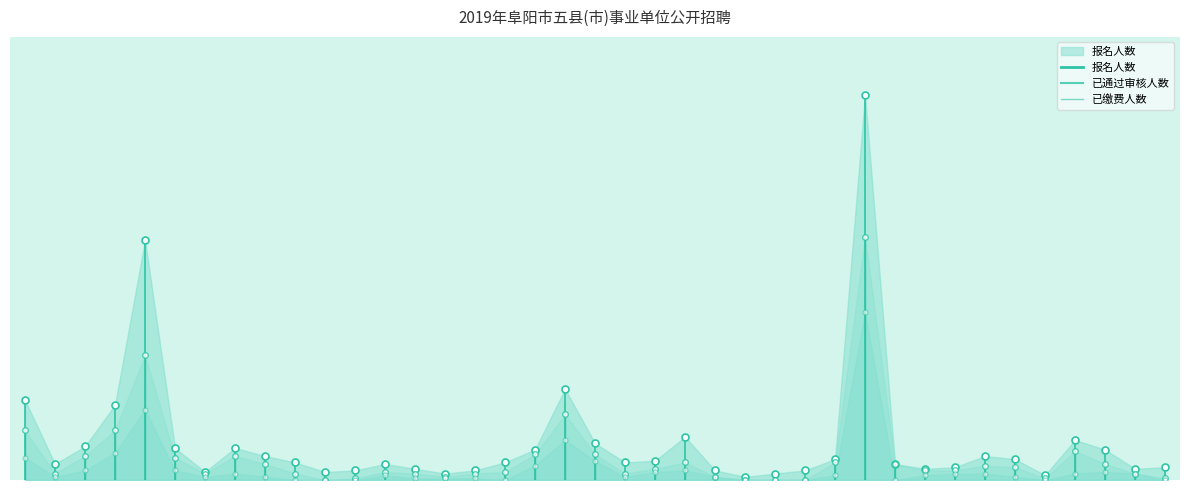

What is the lowest value of the 报名人数 series?

2